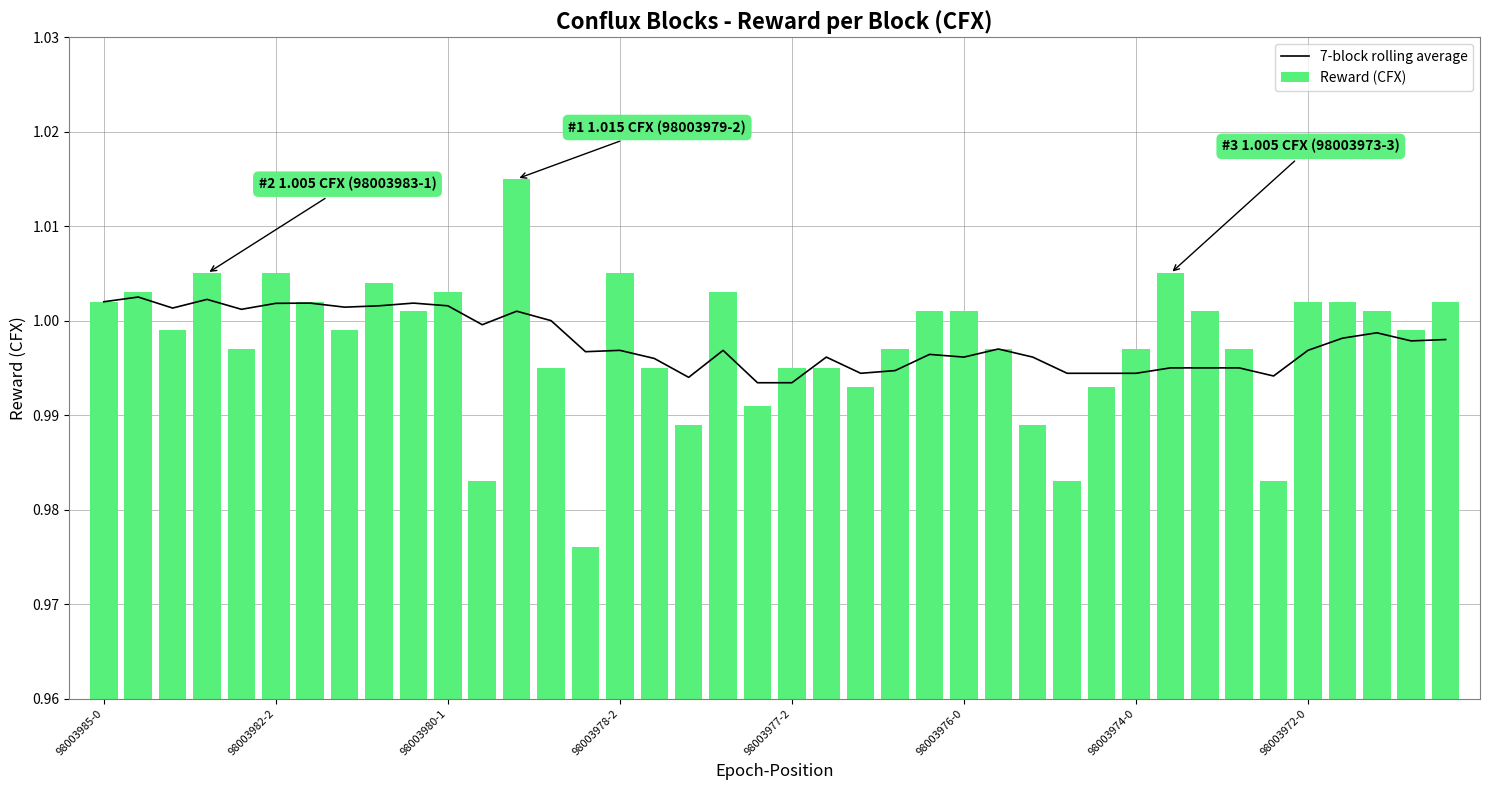

What position from the right is 9?

31